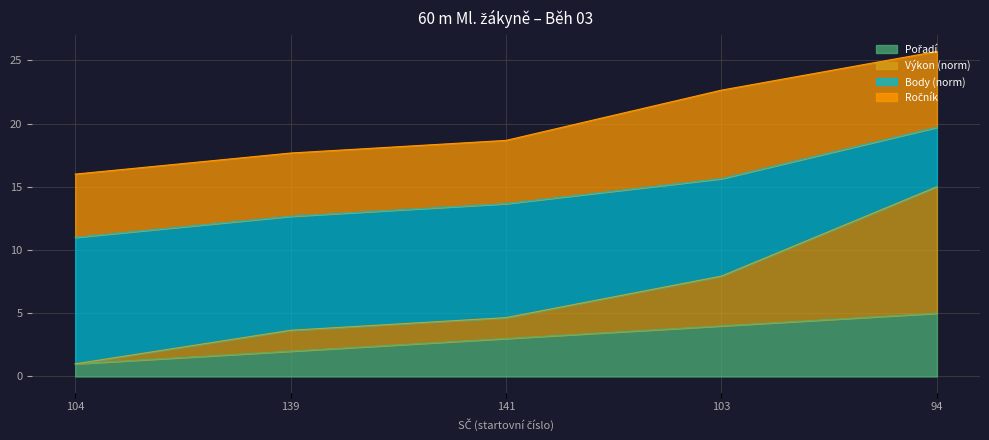

At which category is the sum across all series the highest?

94